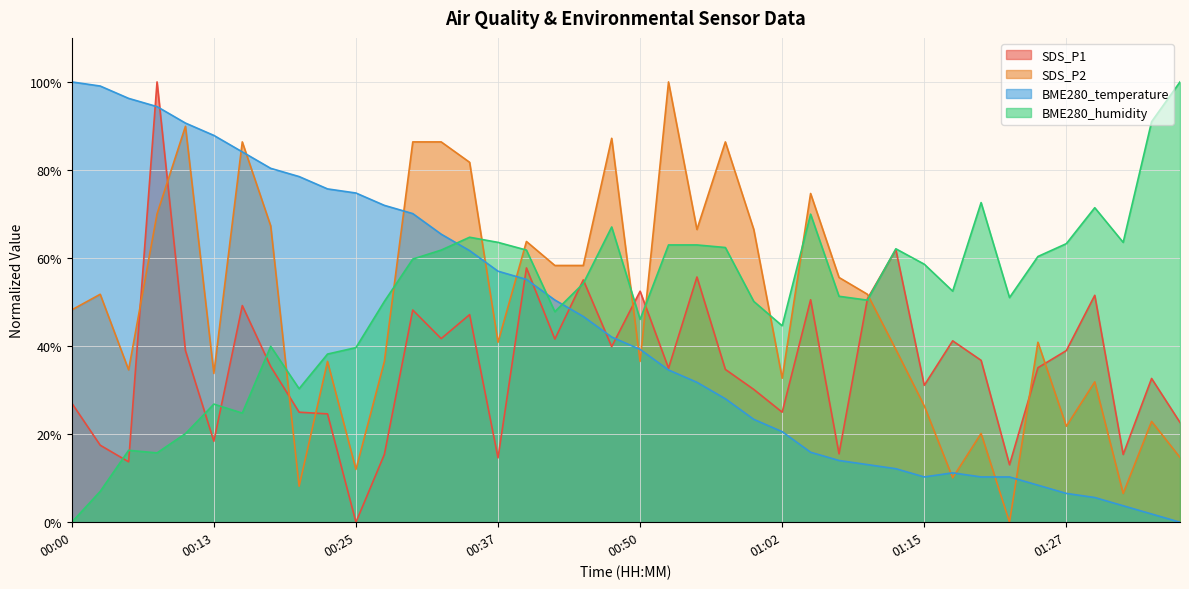

At how many categories does at least one series exceed 44?

40